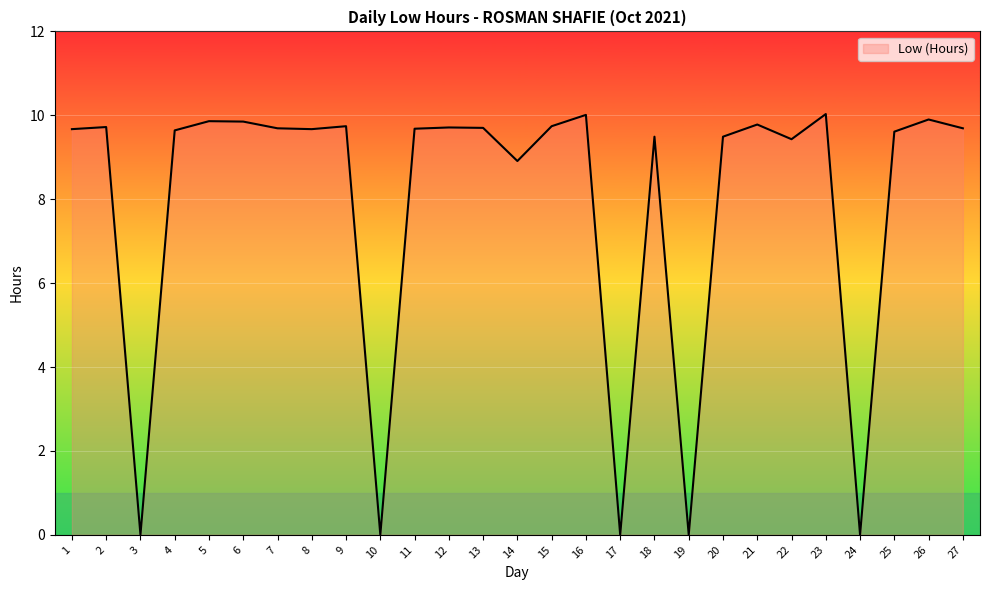

The value at 1 is 9.7. True or false?

True